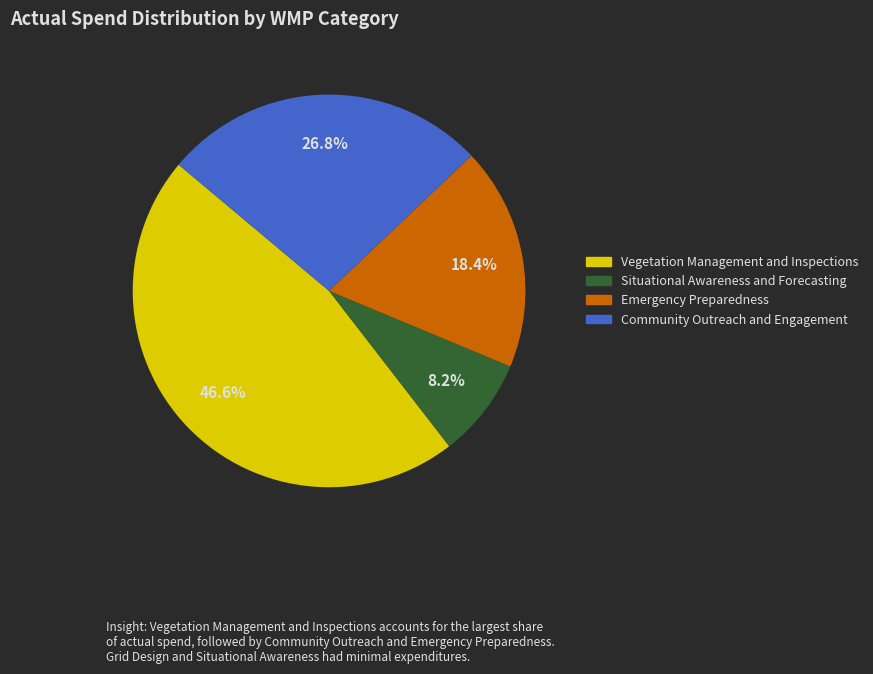

Is there any slice that represents more than half of the pie?

No